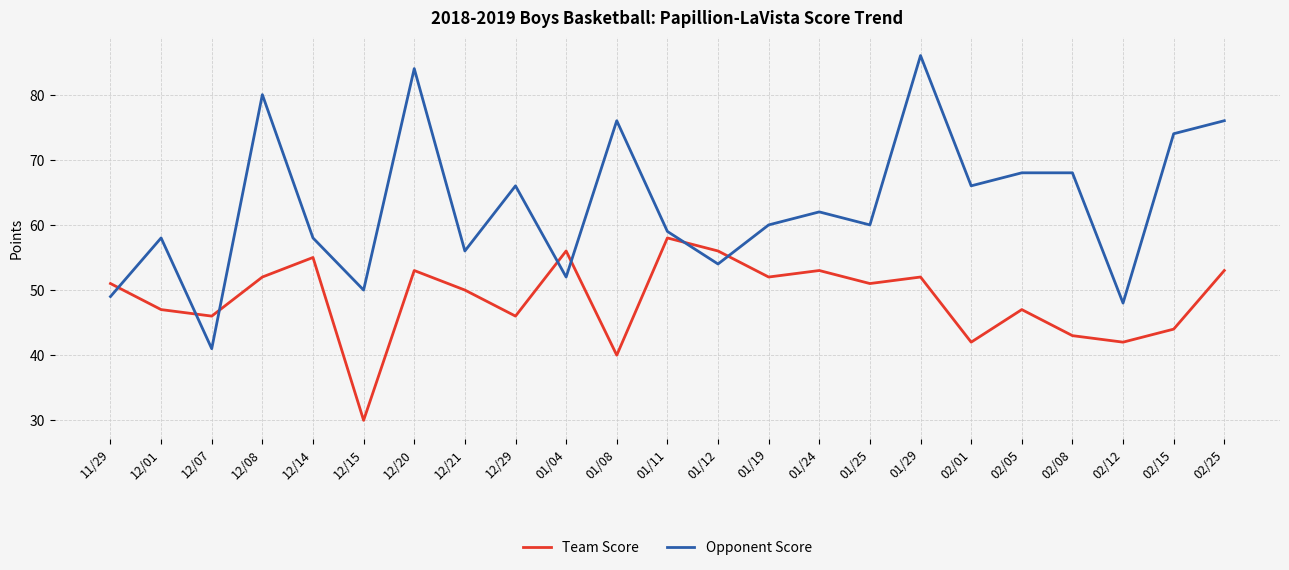

What are all the series names shown in the legend?

Team Score, Opponent Score